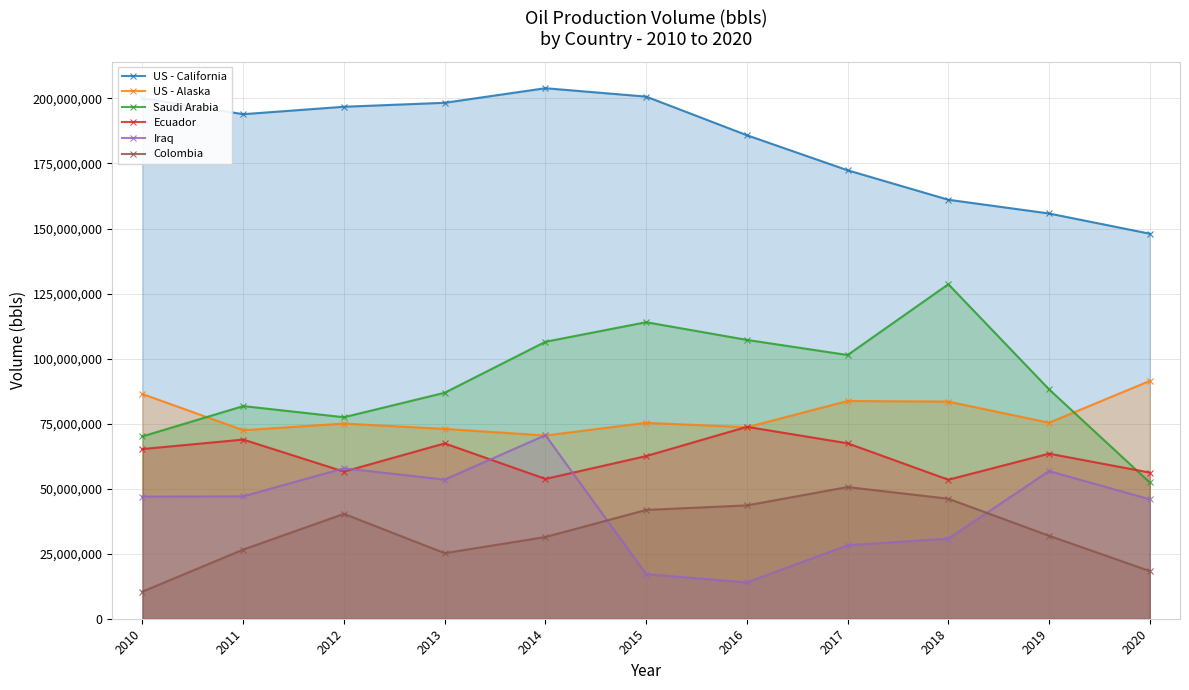

At how many categories does at least one series exceed 193384728?

6